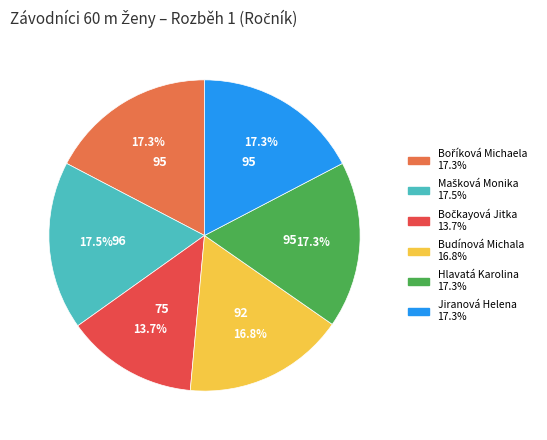

What percentage is NOT represented by Hlavatá Karolina?

82.7%